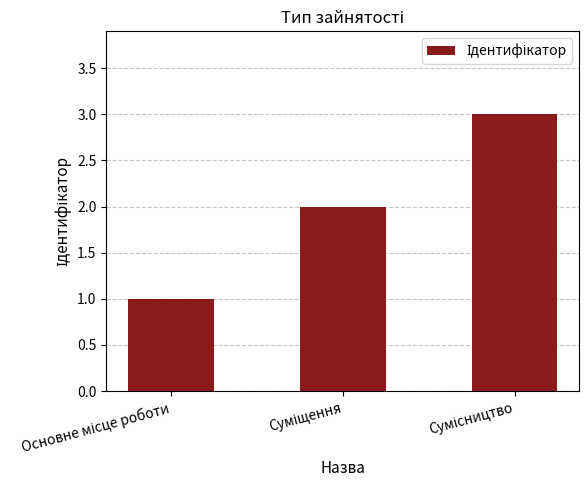

What is the maximum value shown in the chart?

3